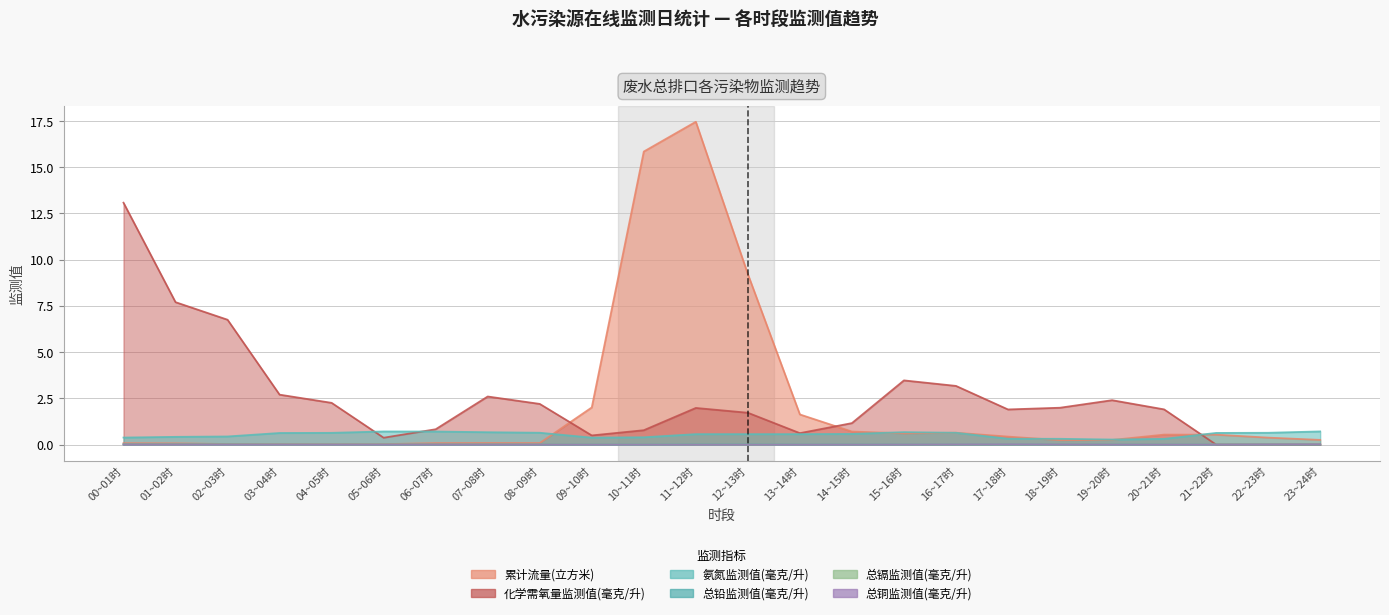

At which category does 氨氮监测值(毫克/升) reach its first local valley?

09~10时